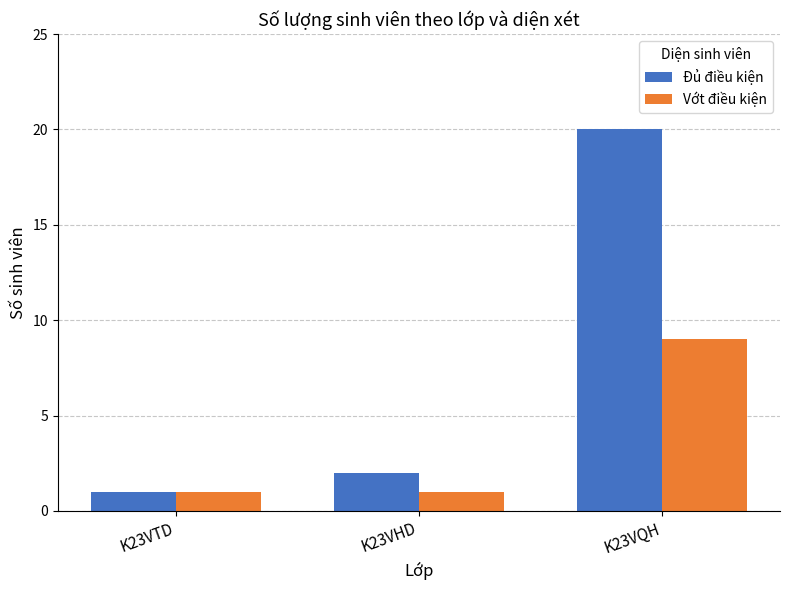

Rank the categories by Đủ điều kiện value from highest to lowest.

K23VQH, K23VHD, K23VTD